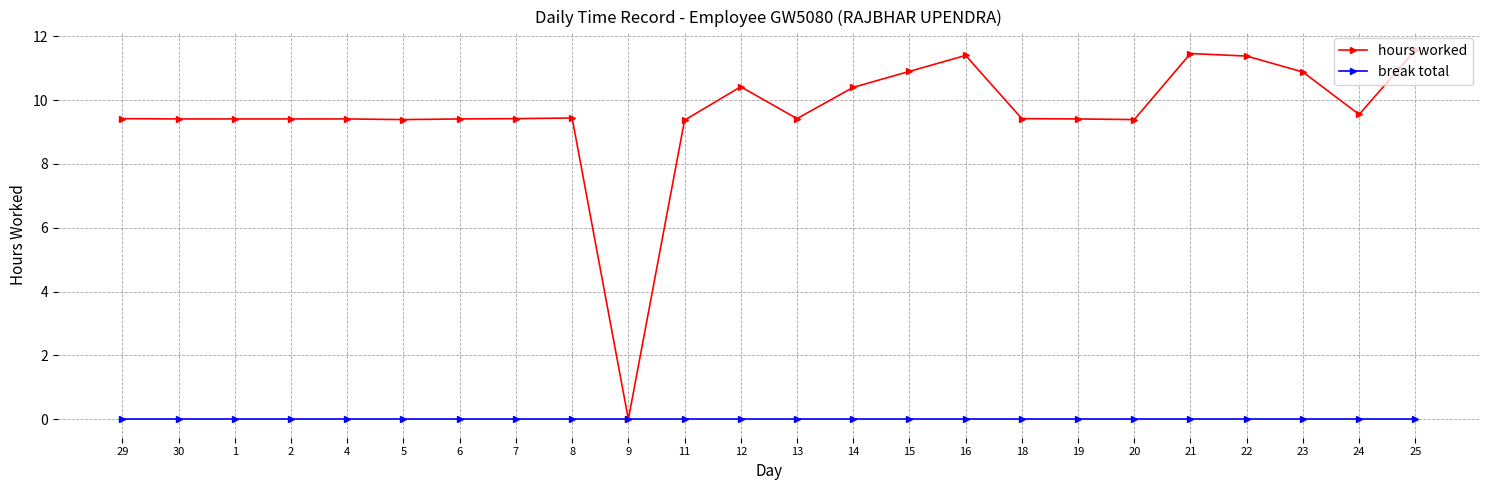

What position from the left is 30?

2